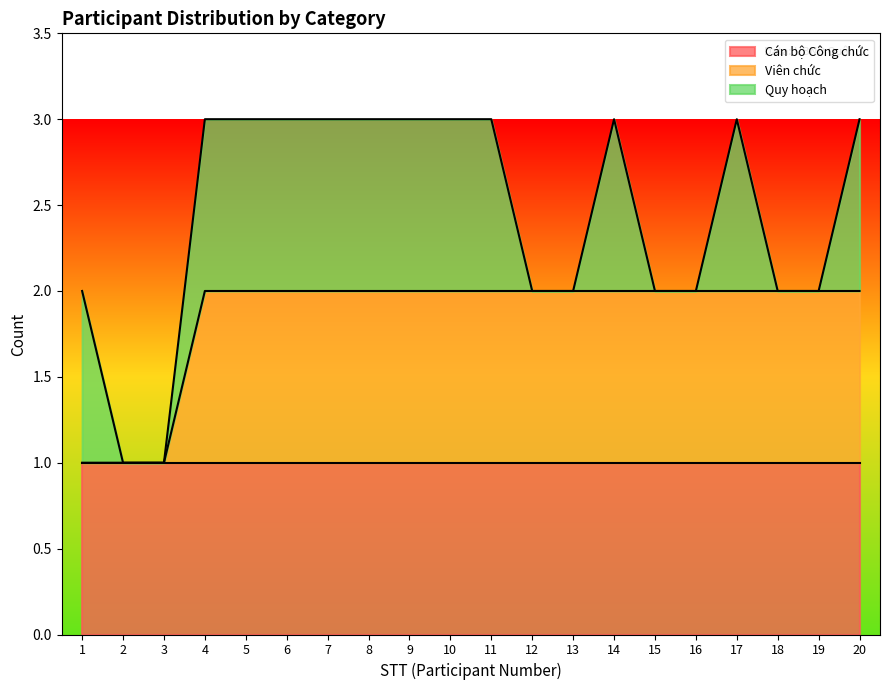

Reading right to left, transcribe all the data shown in this chart.

Cán bộ Công chức: 1	1	1	1	1	1	1	1	1	1	1	1	1	1	1	1	1	1	1	1
Viên chức: 1	1	1	1	1	1	1	1	1	1	1	1	1	1	1	1	1	0	0	0
Quy hoạch: 1	0	0	1	0	0	1	0	0	1	1	1	1	1	1	1	1	0	0	1